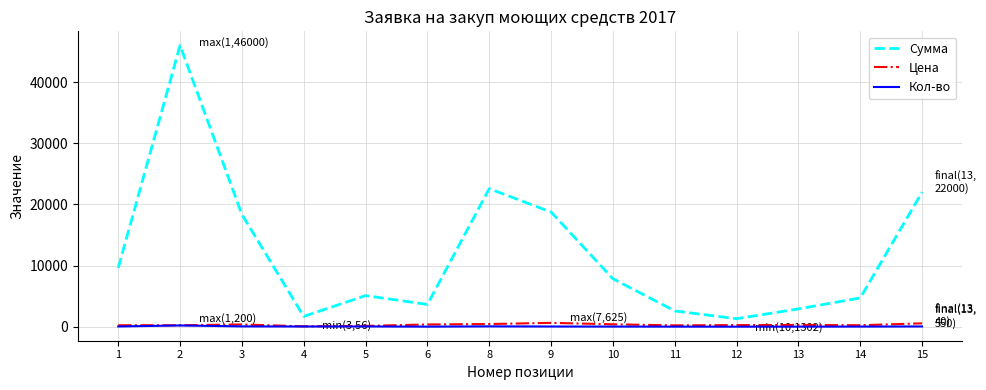

What is the maximum value shown in the chart?

46000.0